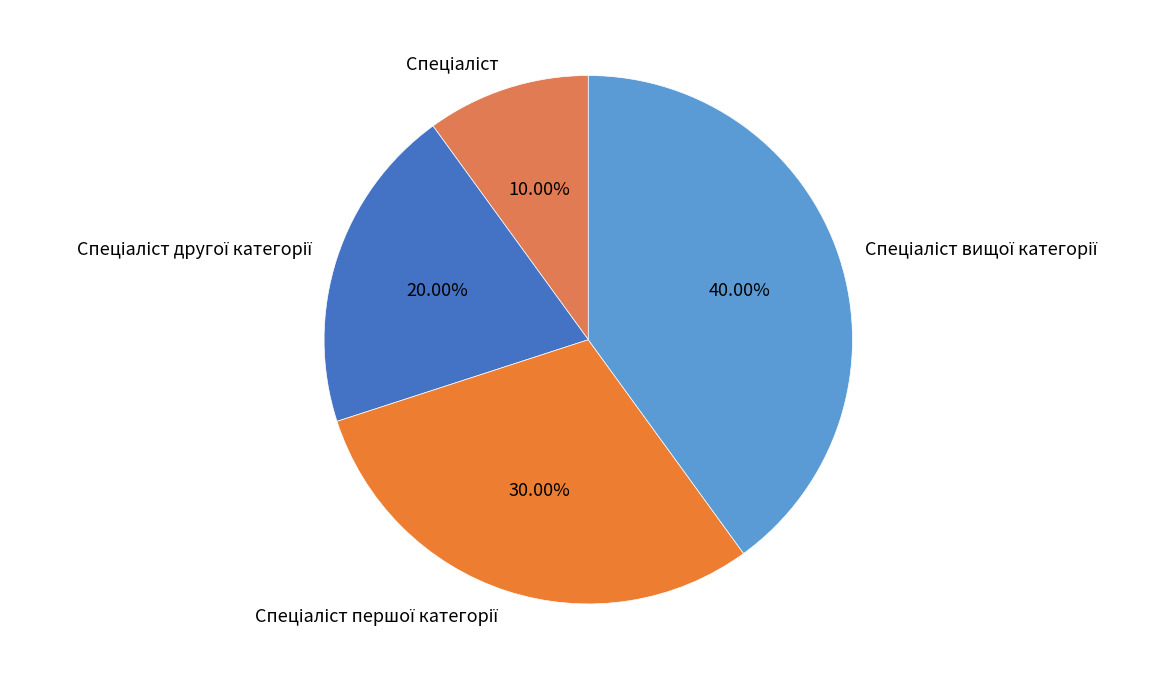

Is there any slice that represents more than half of the pie?

No